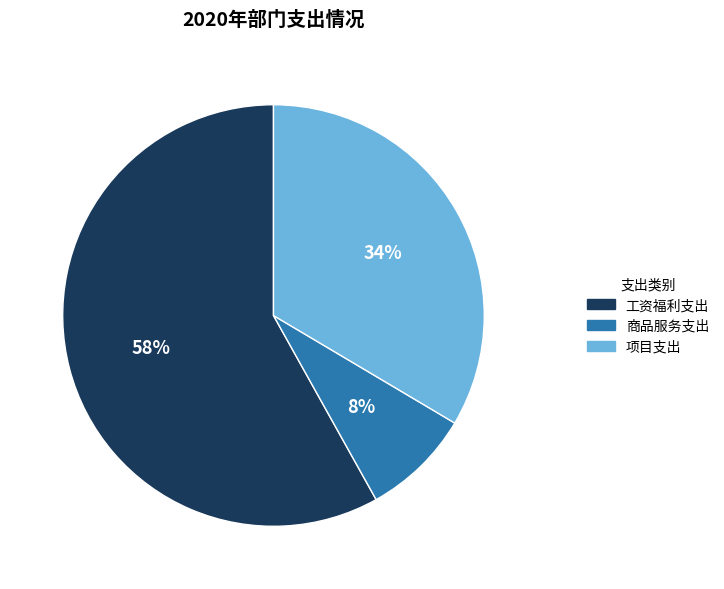

Is it true that 商品服务支出 is 1% of the pie?

False